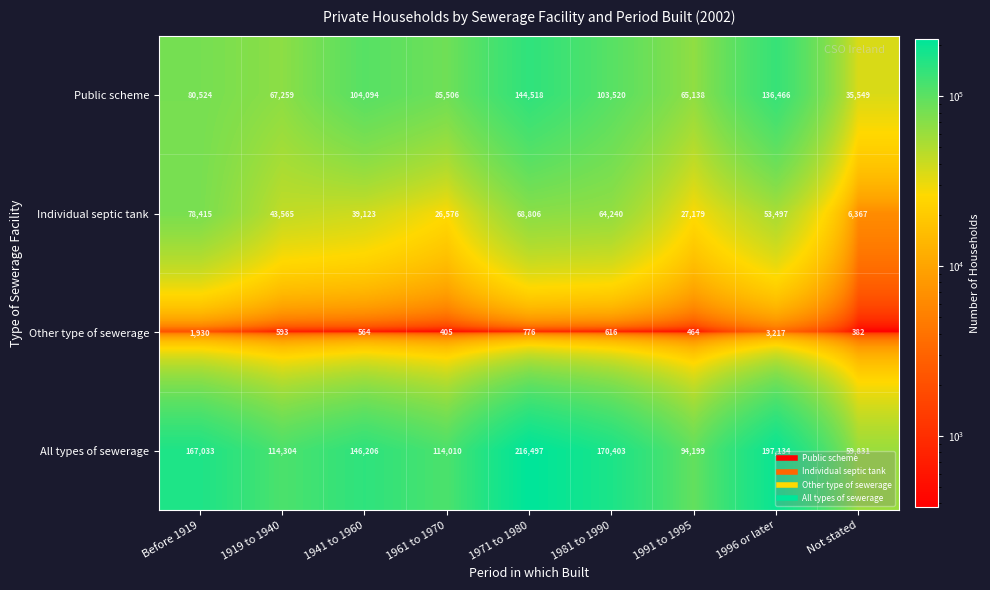

Which series has the largest total across all categories?

All types of sewerage